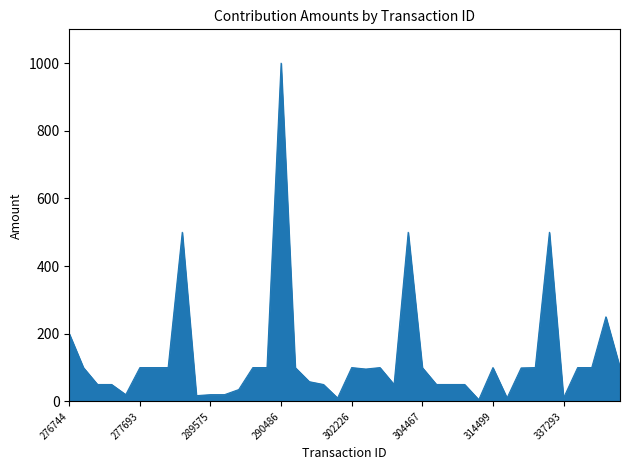

What is the difference between the maximum and minimum values?

995.0